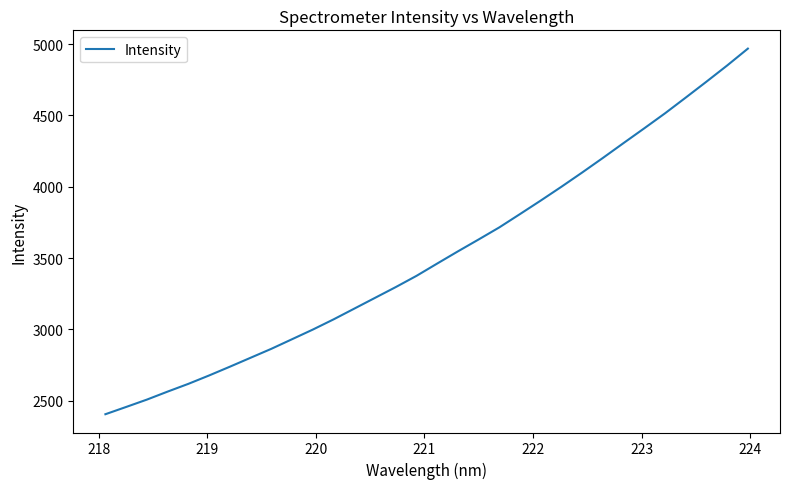

True or false: the data has more than 1 interior local peaks.

False